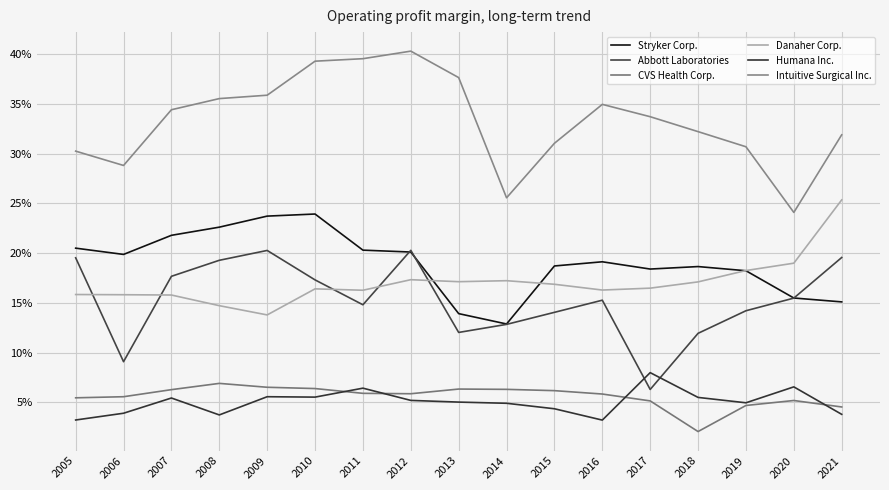

True or false: Stryker Corp. and CVS Health Corp. cross at least once.

False